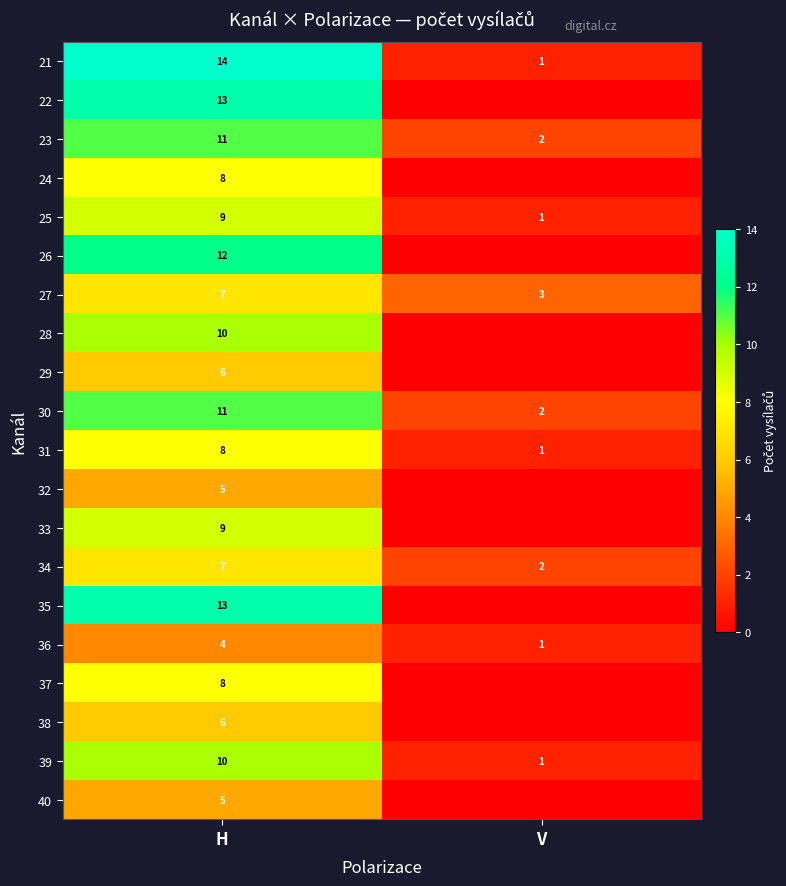

At how many categories does at least one series exceed 8?

1